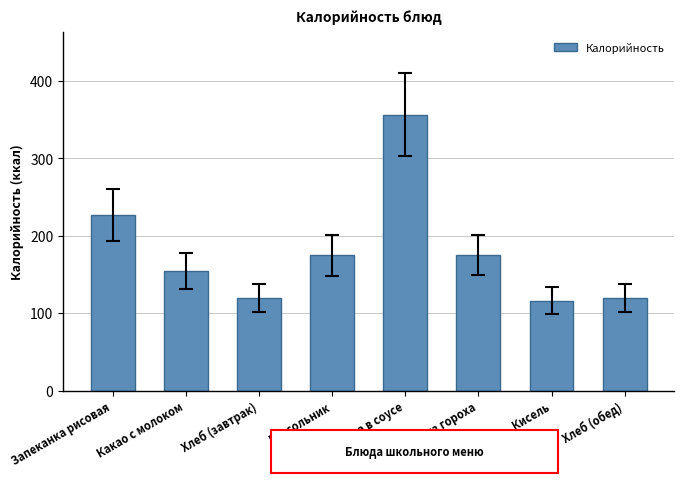

What is the greatest value displayed?

356.0